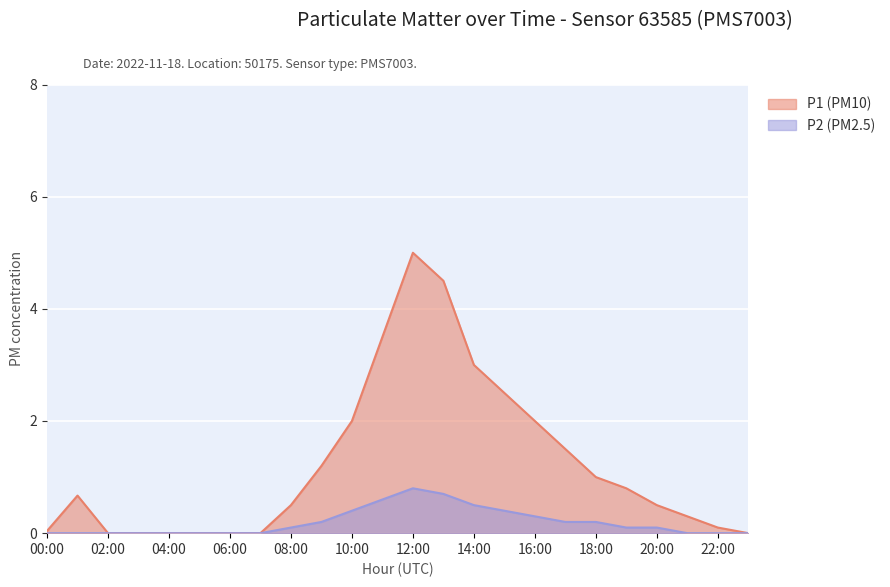

Rank the series by their maximum value, from highest to lowest.

P1 (PM10), P2 (PM2.5)